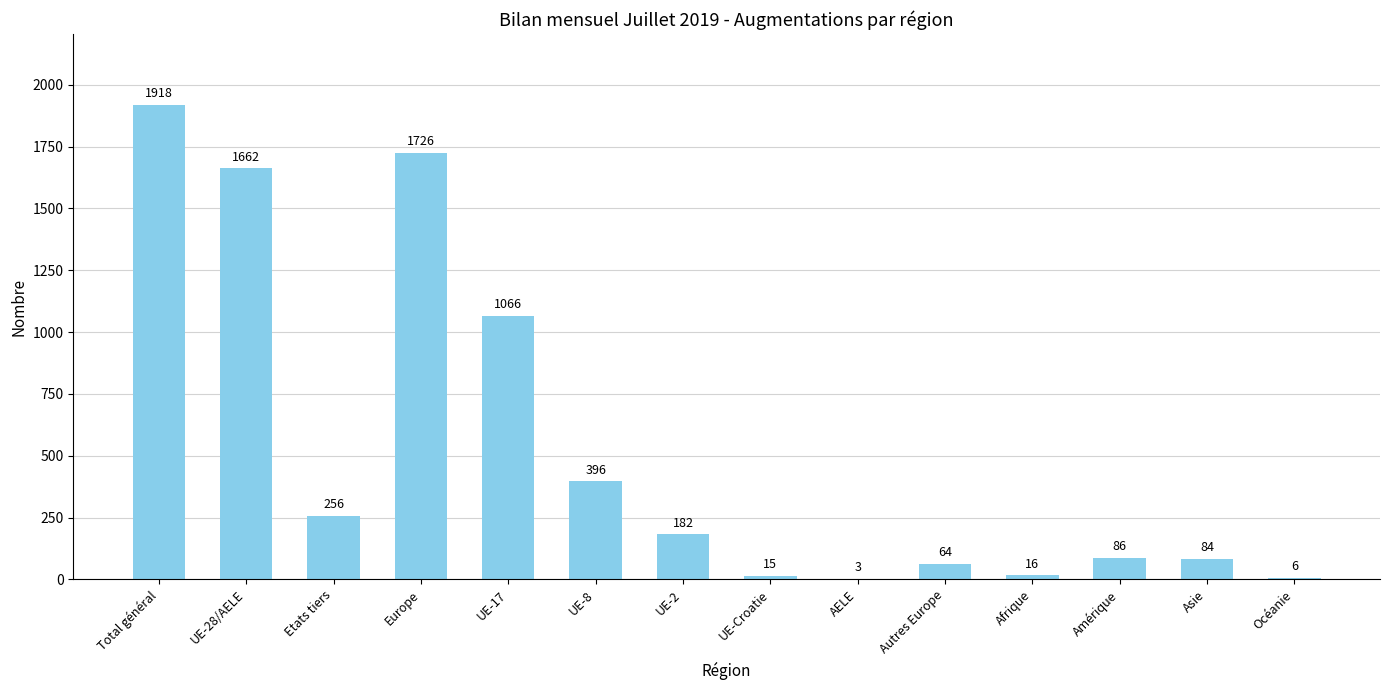

Between Asie and UE-28/AELE, which is larger?

UE-28/AELE